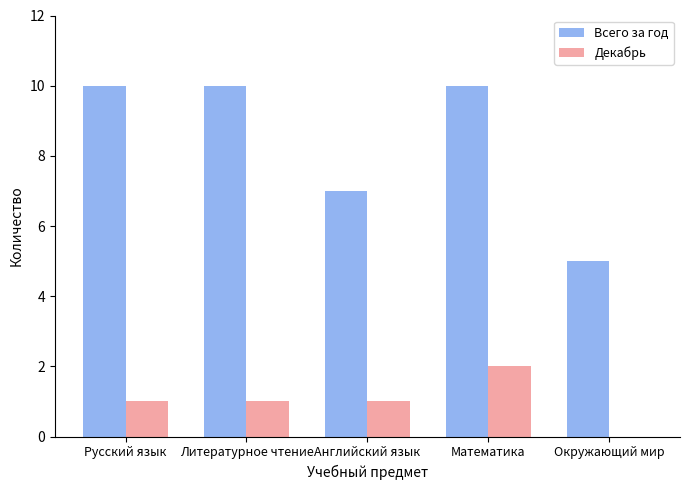

What are all the series names shown in the legend?

Всего за год, Декабрь